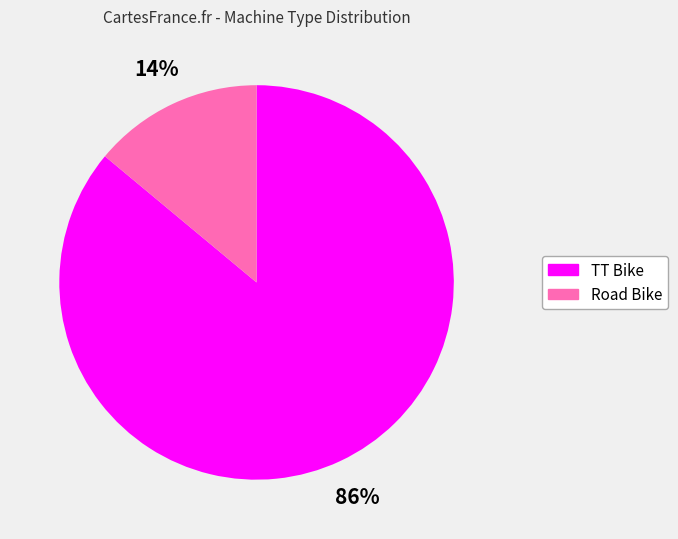

What percentage is the Road Bike slice, to the nearest percent?

14%